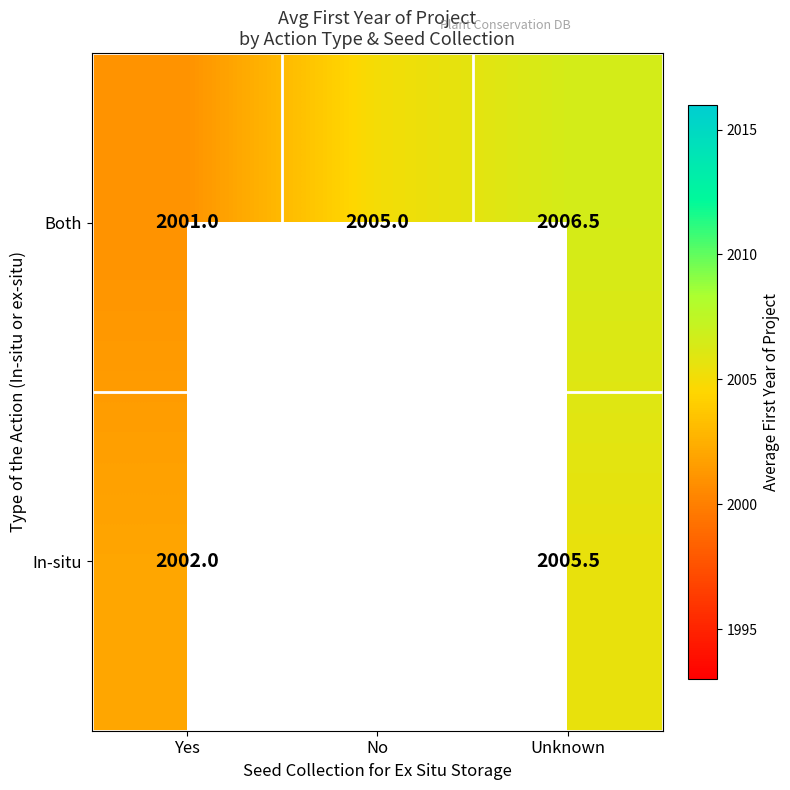

Is the value of Both at Unknown greater than the value of In-situ at Yes?

Yes